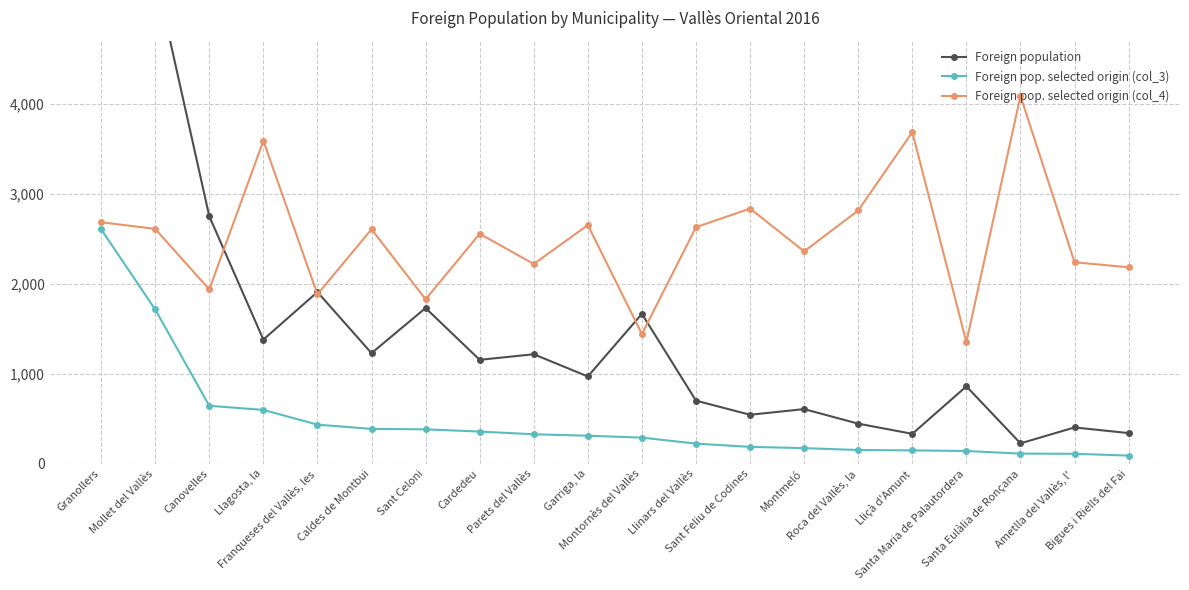

Rank the categories by Foreign pop. selected origin (col_3) value from highest to lowest.

Granollers, Mollet del Vallès, Canovelles, Llagosta, la, Franqueses del Vallès, les, Caldes de Montbui, Sant Celoni, Cardedeu, Parets del Vallès, Garriga, la, Montornès del Vallès, Llinars del Vallès, Sant Feliu de Codines, Montmeló, Roca del Vallès, la, Lliçà d'Amunt, Santa Maria de Palautordera, Santa Eulàlia de Ronçana, Ametlla del Vallès, l', Bigues i Riells del Fai